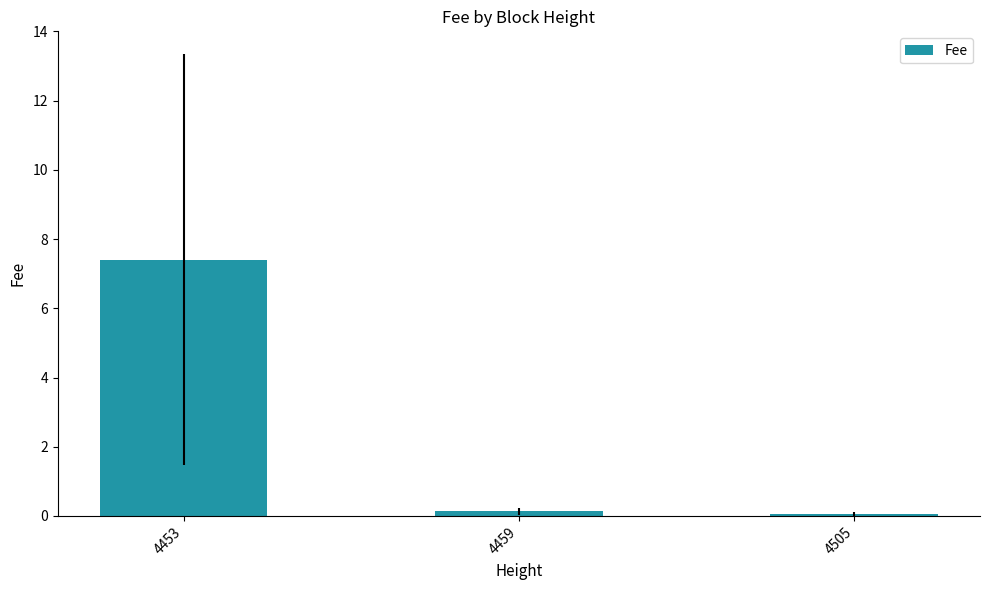

Which has a higher value, 4459 or 4453?

4453